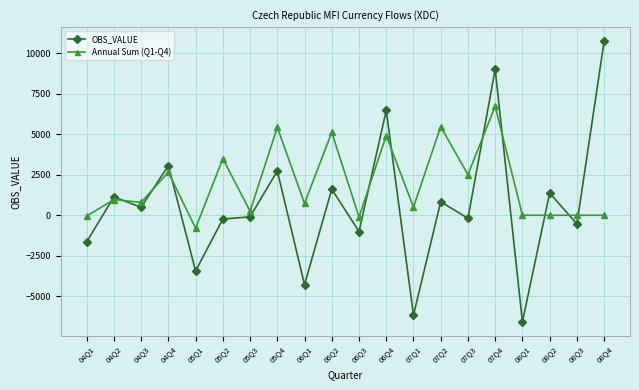

Which series changed the most between 04Q1 and 05Q1?

OBS_VALUE